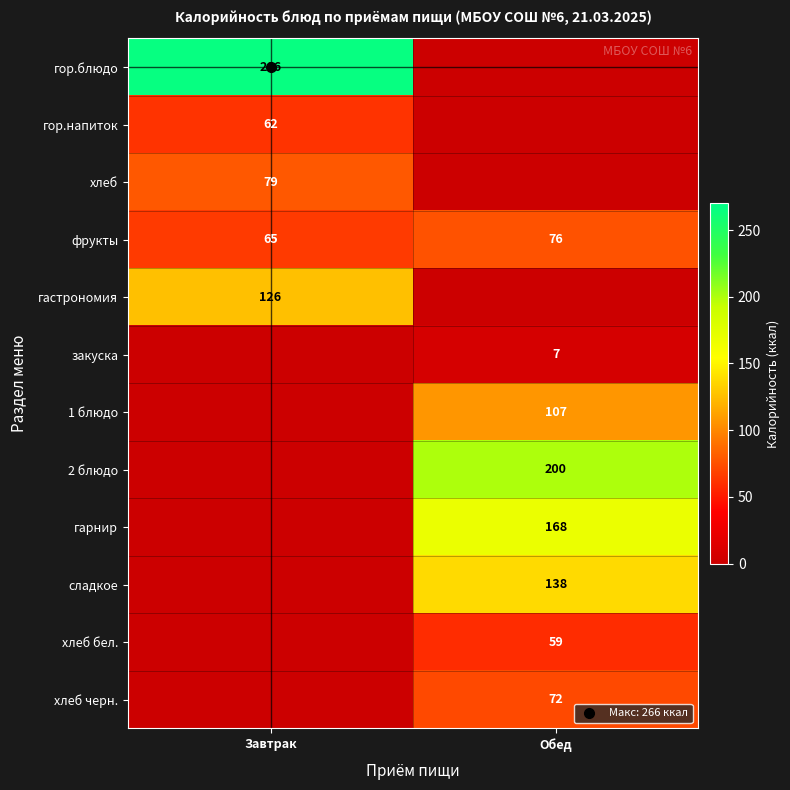

Where is хлеб nearest to the value 39?

Обед